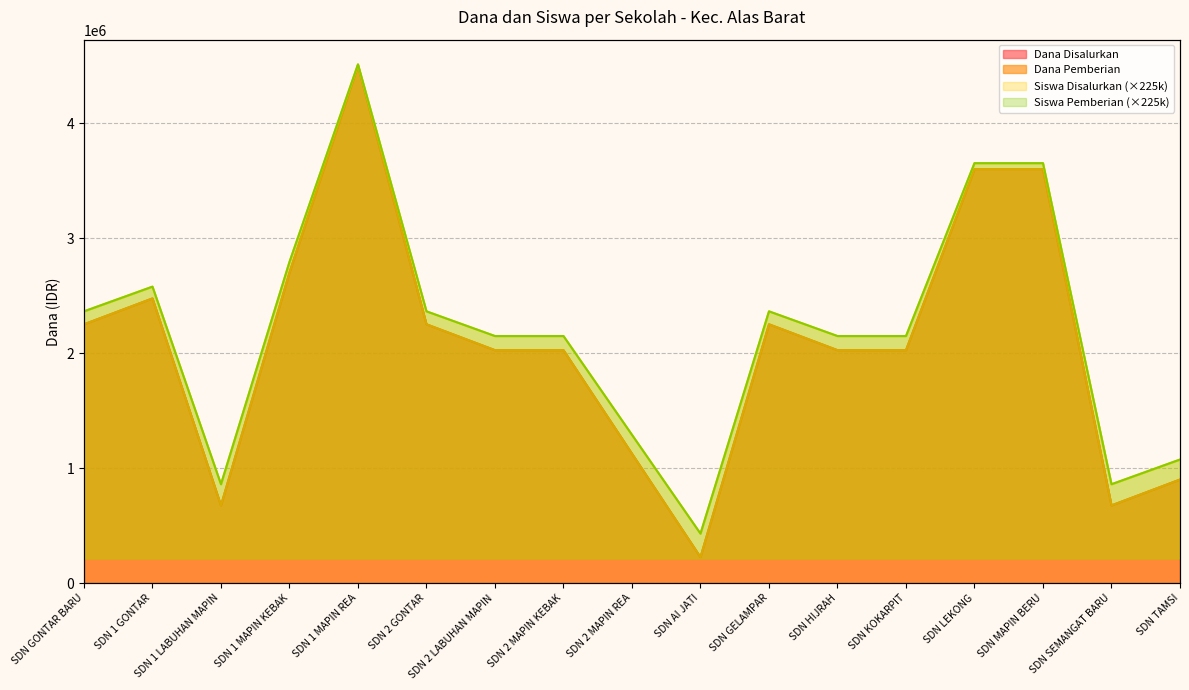

What position from the left is SDN HIJRAH?

12